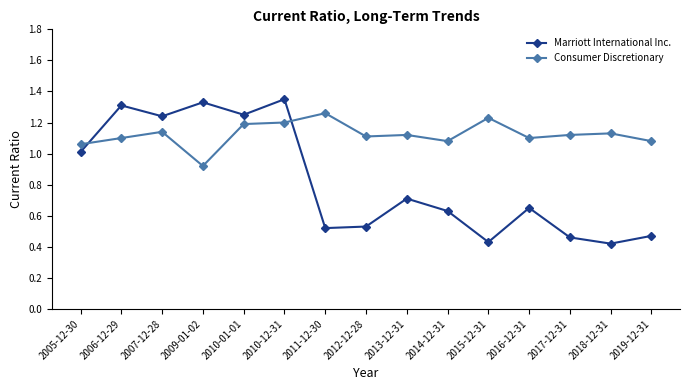

What is the sum of all Marriott International Inc. values?

12.3